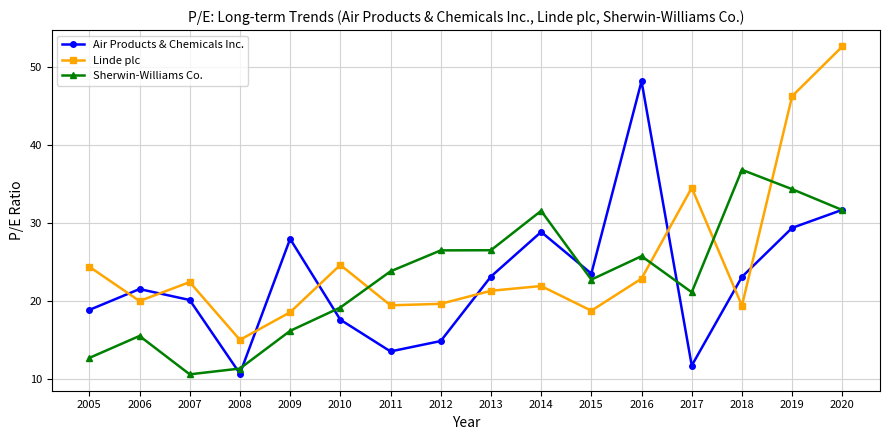

Does the chart have visible grid lines?

Yes